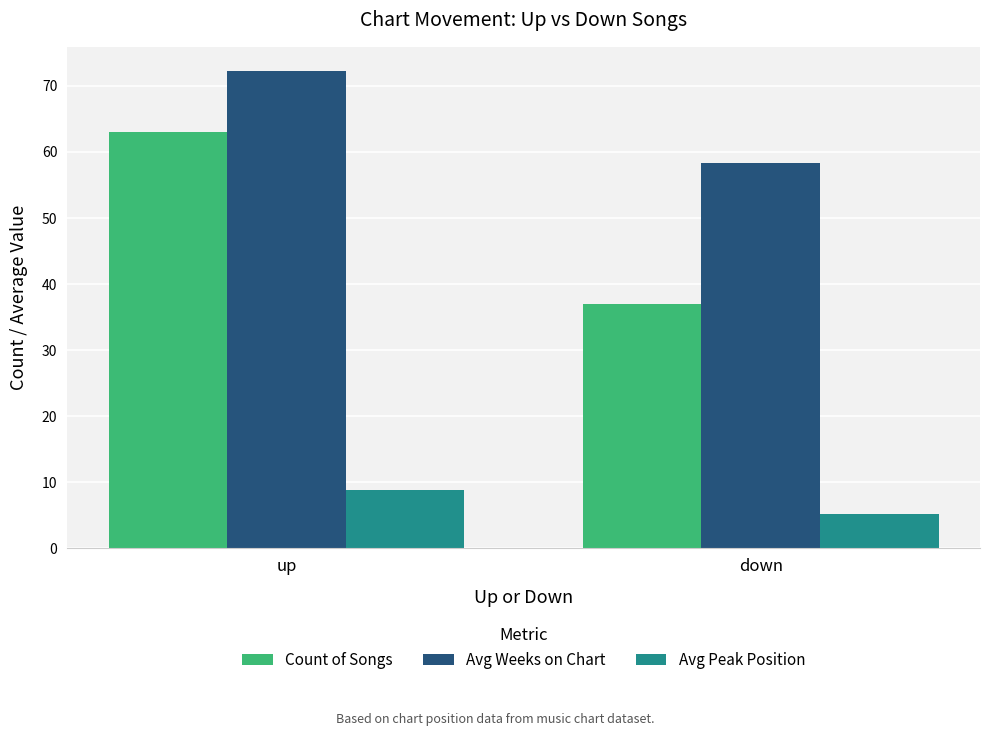

Which category has the lowest value in the Avg Peak Position series?

down